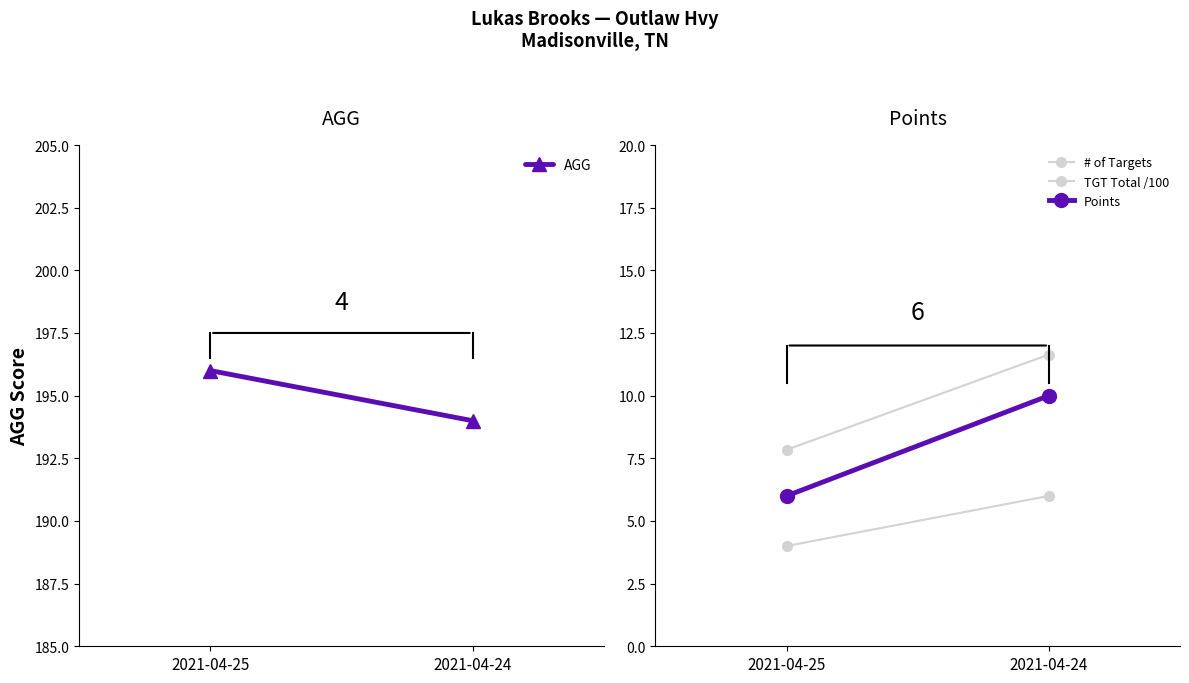

Is the value of Points at 2021-04-25 greater than the value of AGG at 2021-04-24?

No